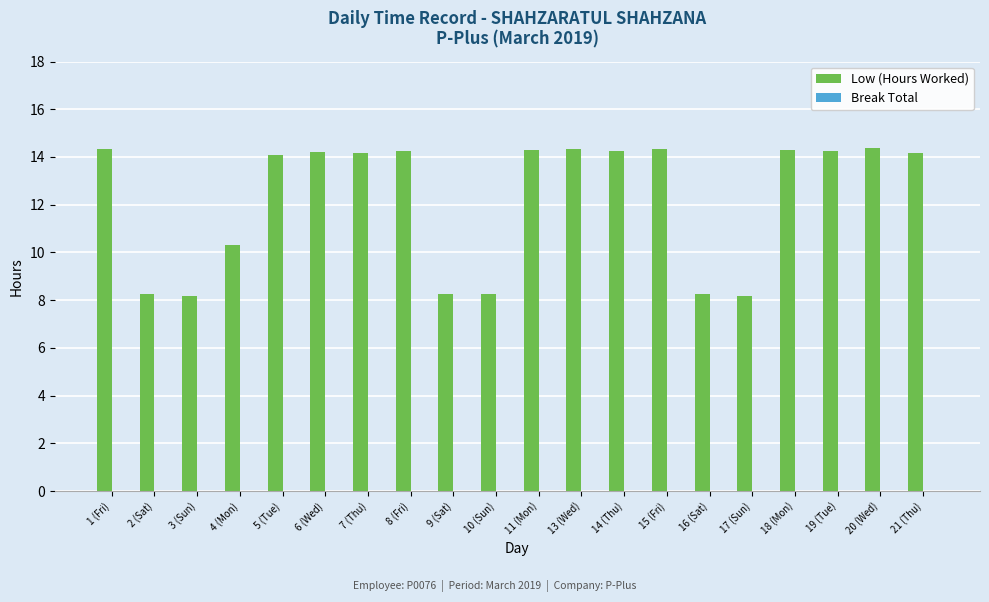

What is the smallest value displayed?

8.2